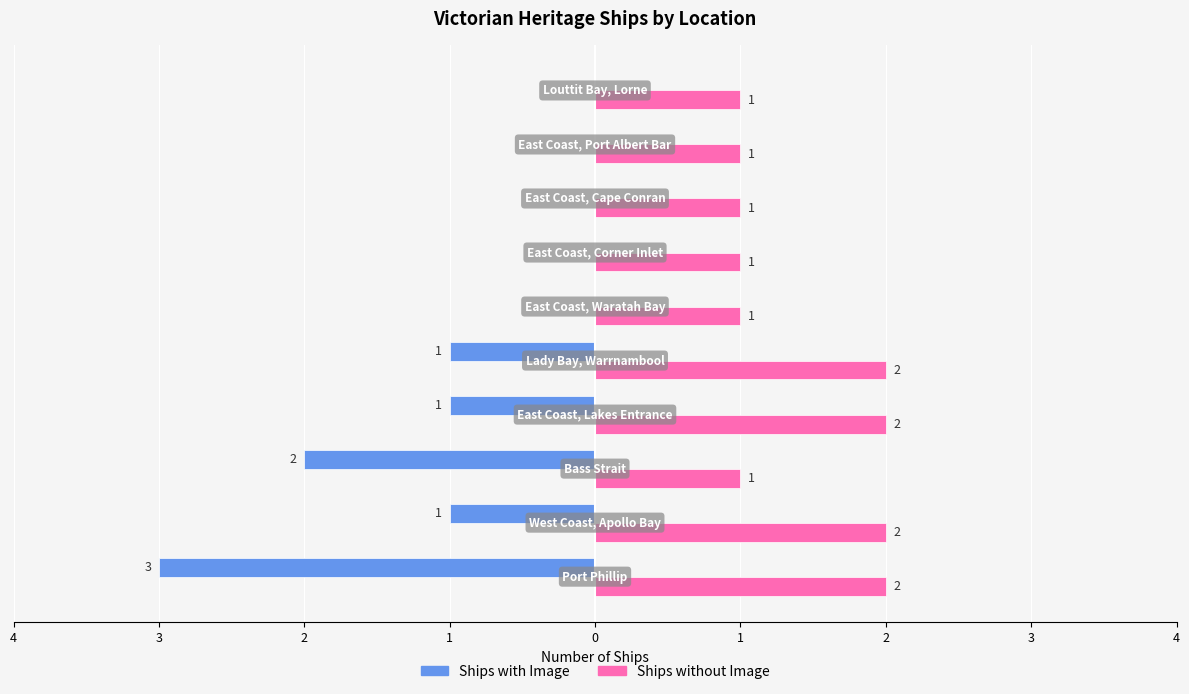

Reading left to right, what are all the values shown in this chart?

Ships with Image: -3	-1	-2	-1	-1	0	0	0	0	0
Ships without Image: 2	2	1	2	2	1	1	1	1	1